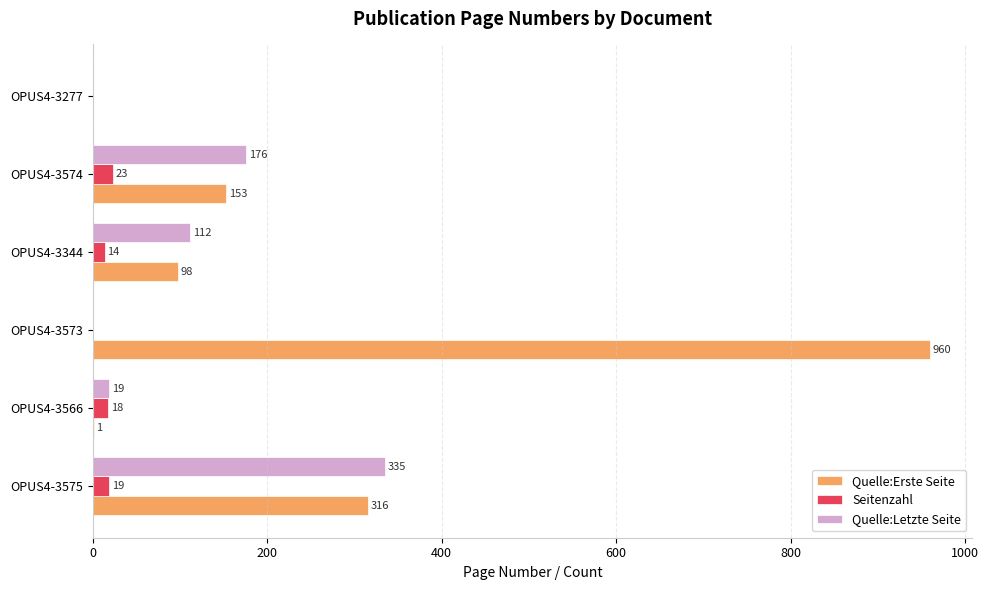

What is the sum of all Quelle:Letzte Seite values?

642